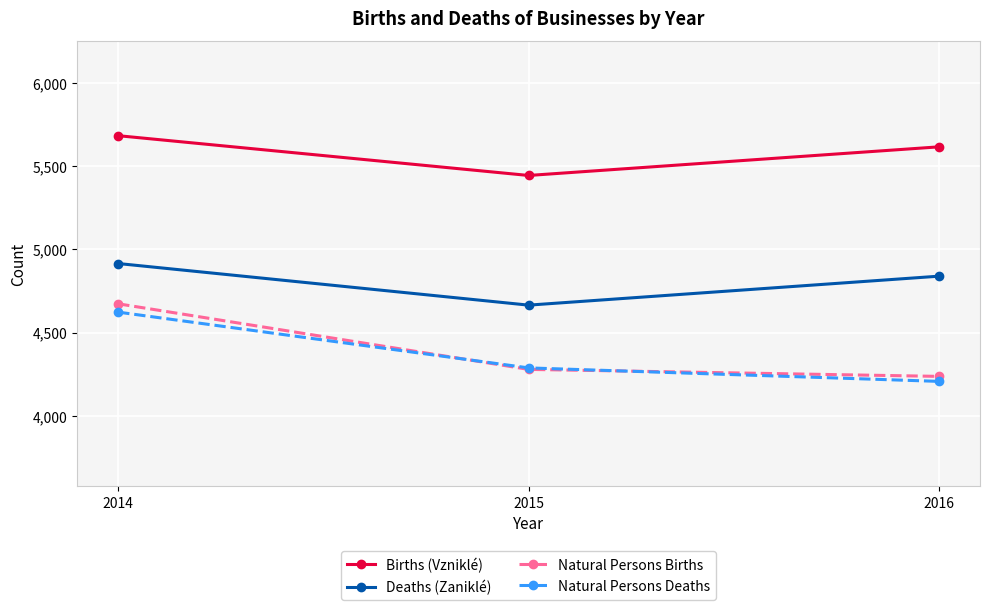

How many series are shown in this chart?

4